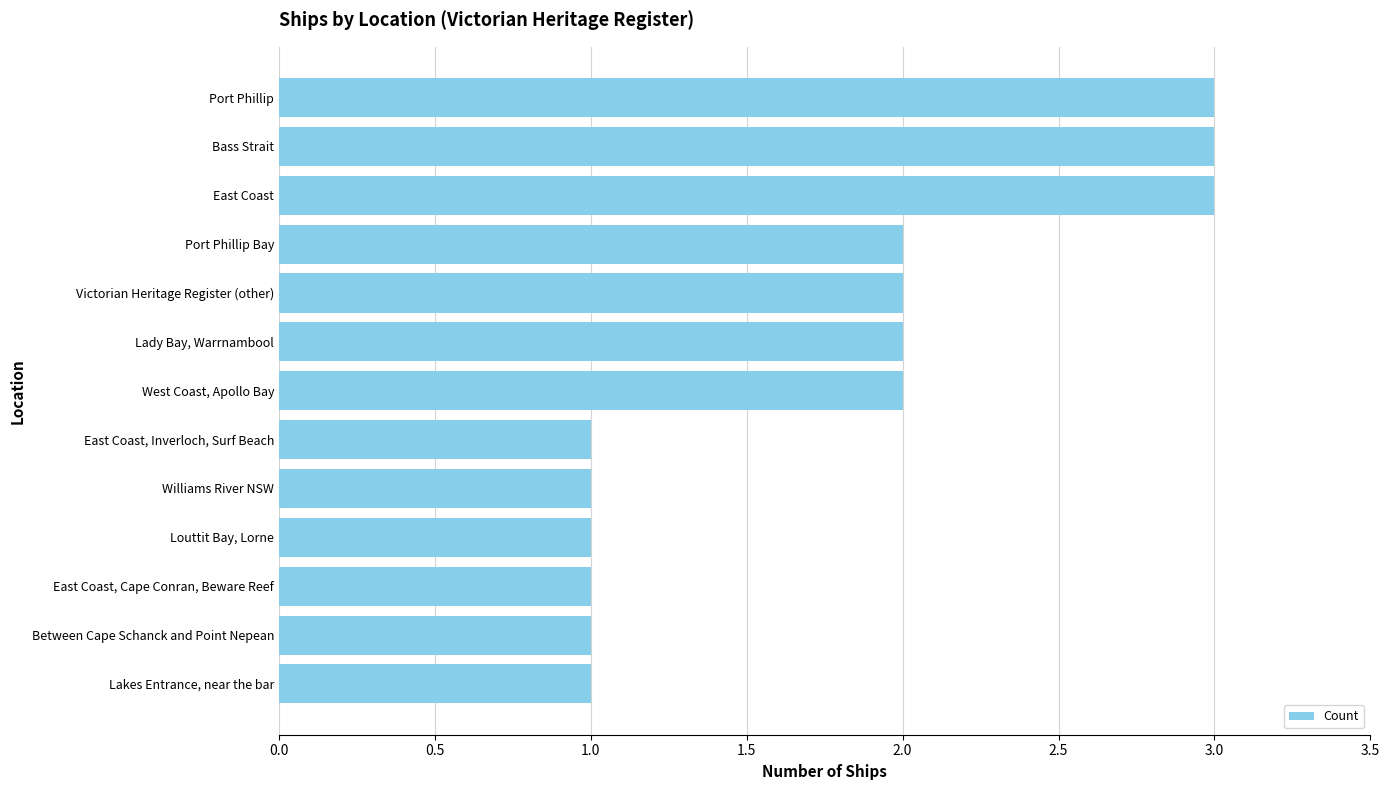

What is the change in value from East Coast, Inverloch, Surf Beach to Lady Bay, Warrnambool?

+1